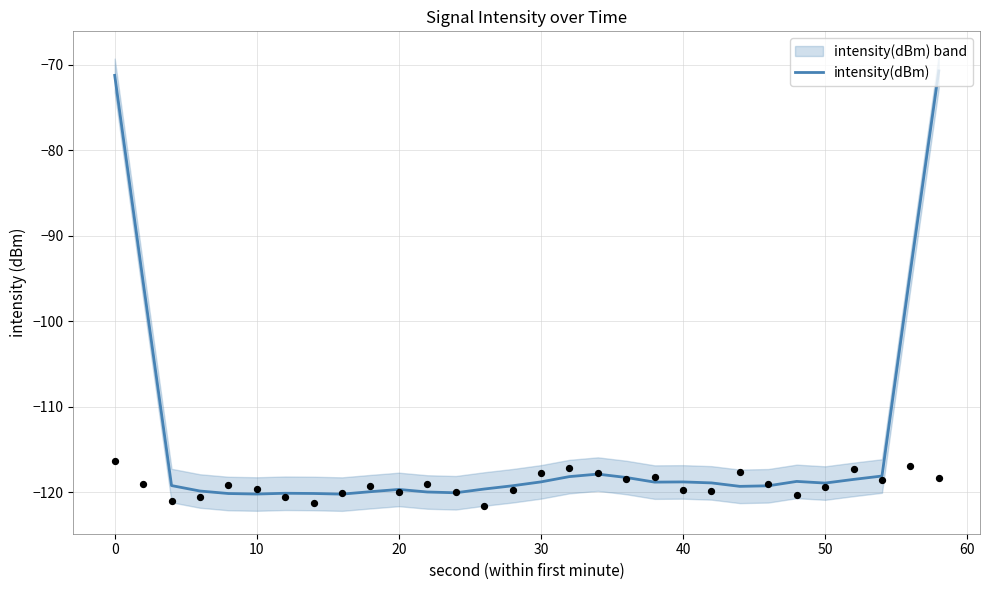

What is the lowest value of the intensity(dBm) series?

-120.2